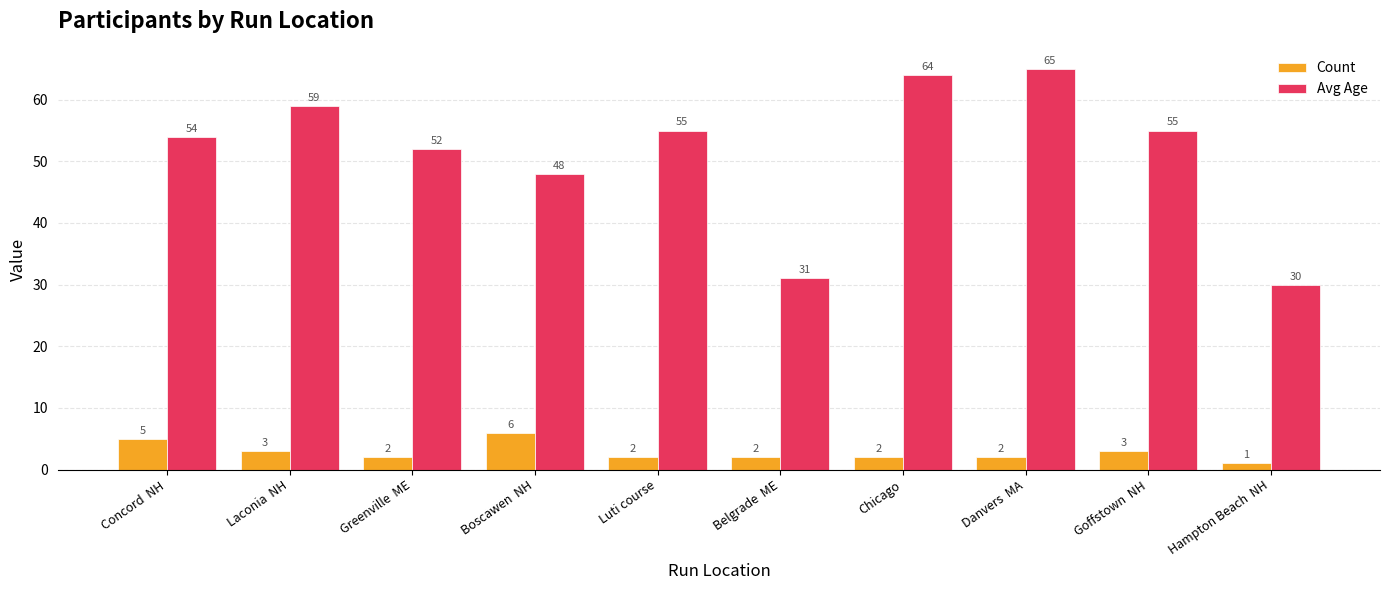

At which category does the chart reach its minimum across all series?

Hampton Beach  NH